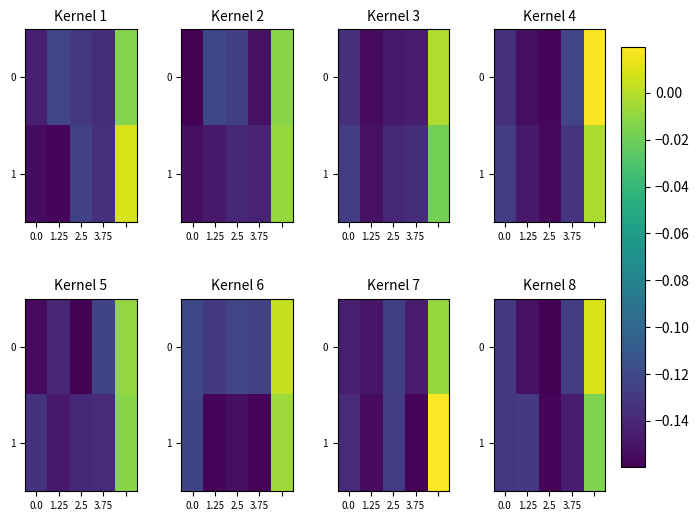

How many values in the 0 series exceed 0?

1